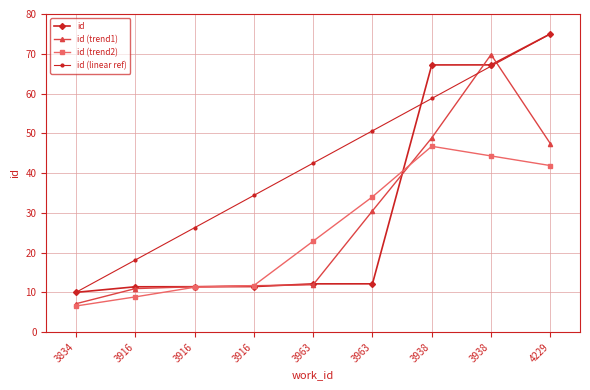

What is the difference between the highest and lowest values at 3916?

9.3